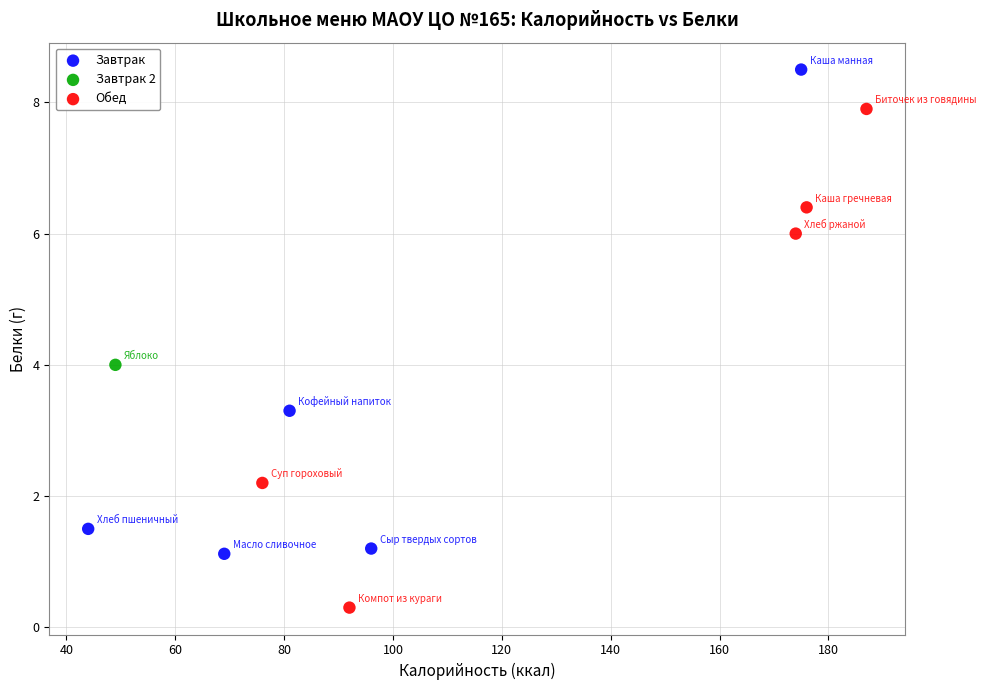

Which series reaches the minimum Y coordinate?

Обед